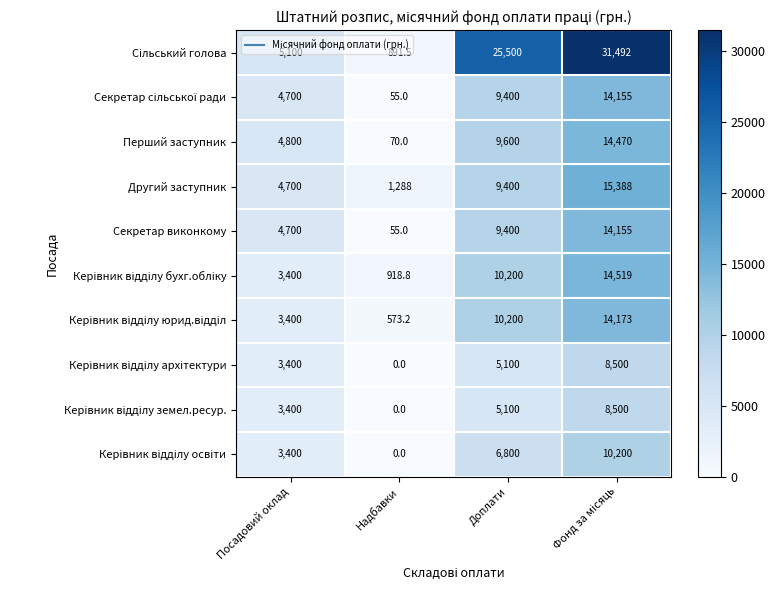

At which label is Секретар виконкому closest to 7105?

Доплати